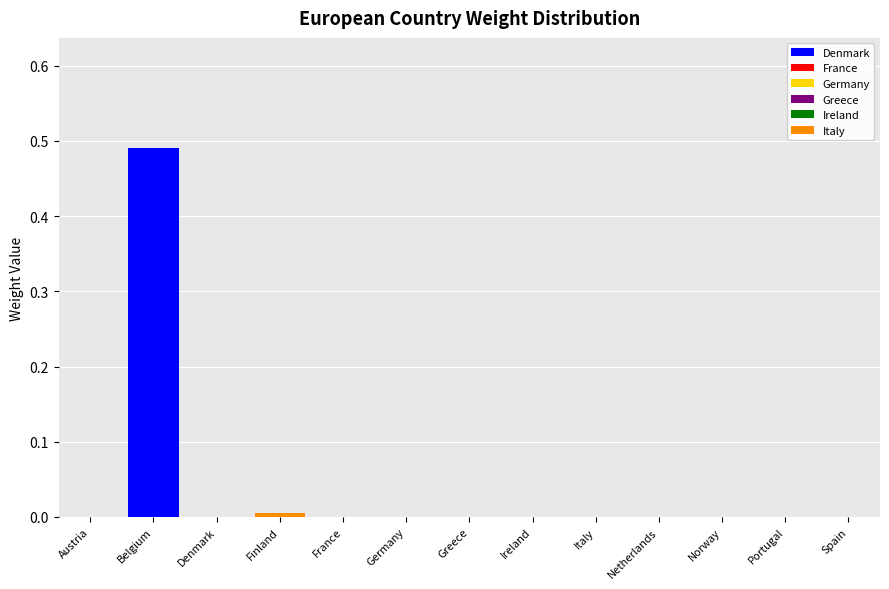

The Denmark series shows 0.1 at Belgium. True or false?

False